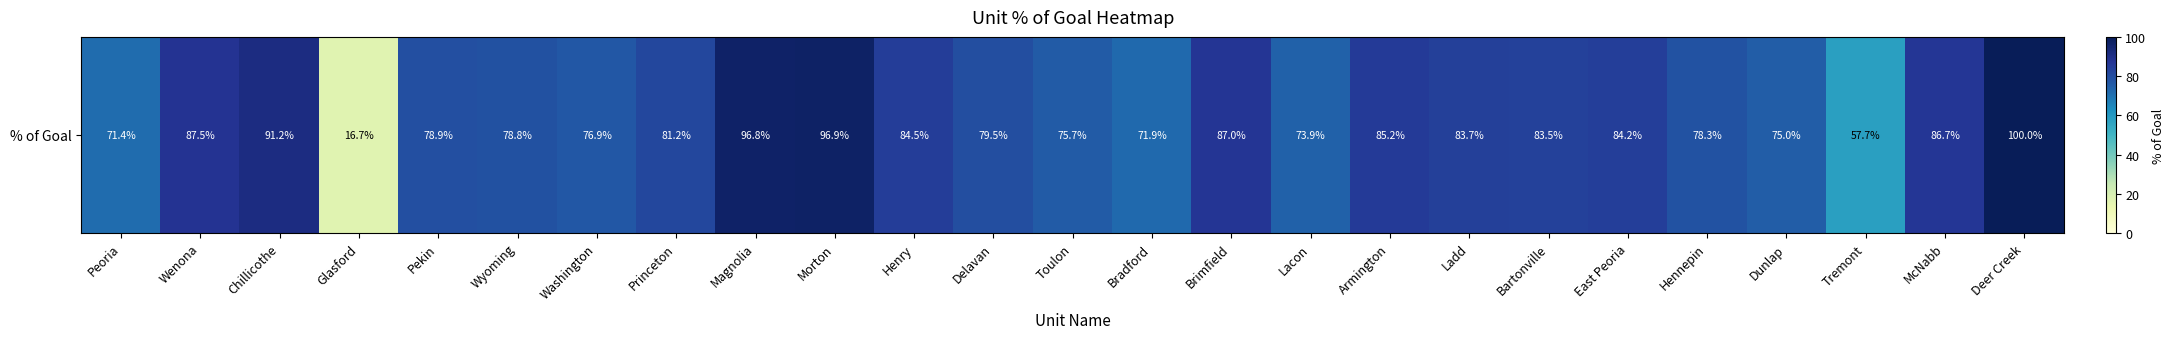

The chart shows a value of 138.2 at Hennepin. True or false?

False